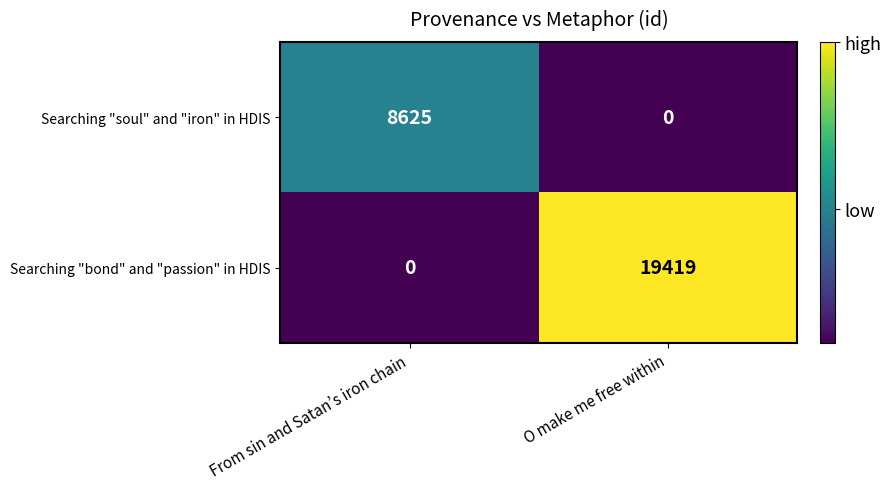

Reading left to right, extract all data points from this chart.

Searching "soul" and "iron" in HDIS: 8625	0
Searching "bond" and "passion" in HDIS: 0	19419